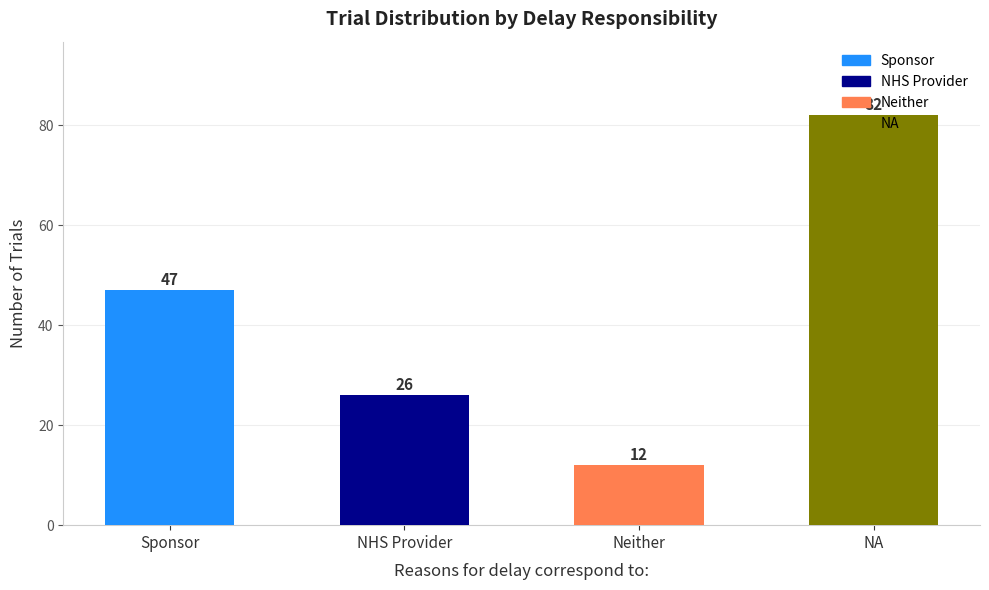

What is the label of the 1st bar from the left?

Sponsor